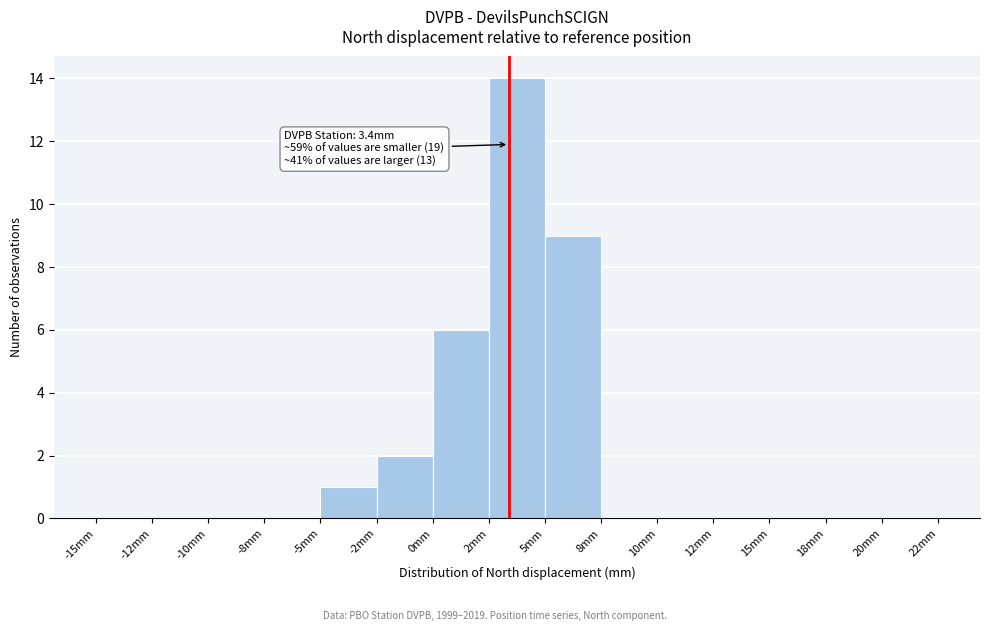

Reading left to right, extract all data points from this chart.

-15mm=0	-12mm=0	-10mm=0	-8mm=0	-5mm=1	-2mm=2	0mm=6	2mm=14	5mm=9	8mm=0	10mm=0	12mm=0	15mm=0	18mm=0	20mm=0